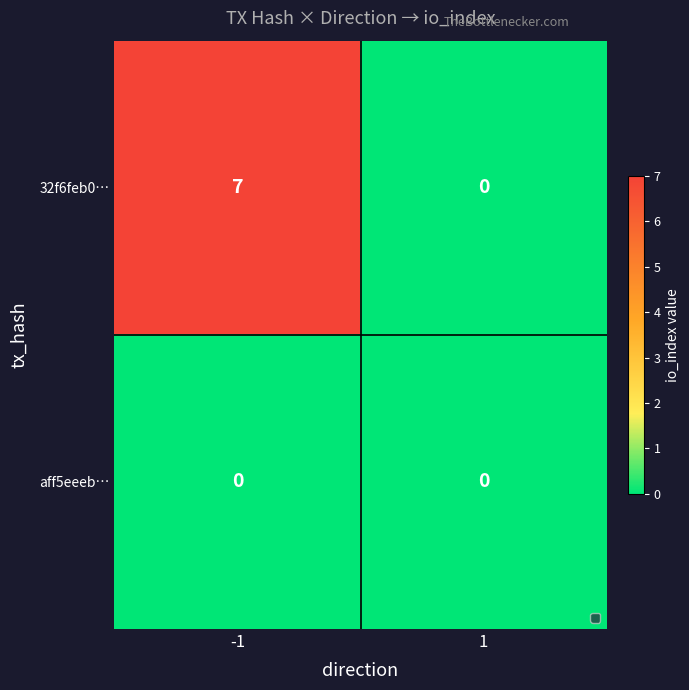

Reading left to right, list all the values displayed in this chart.

32f6feb0…: -1=7	1=0
aff5eeeb…: -1=0	1=0